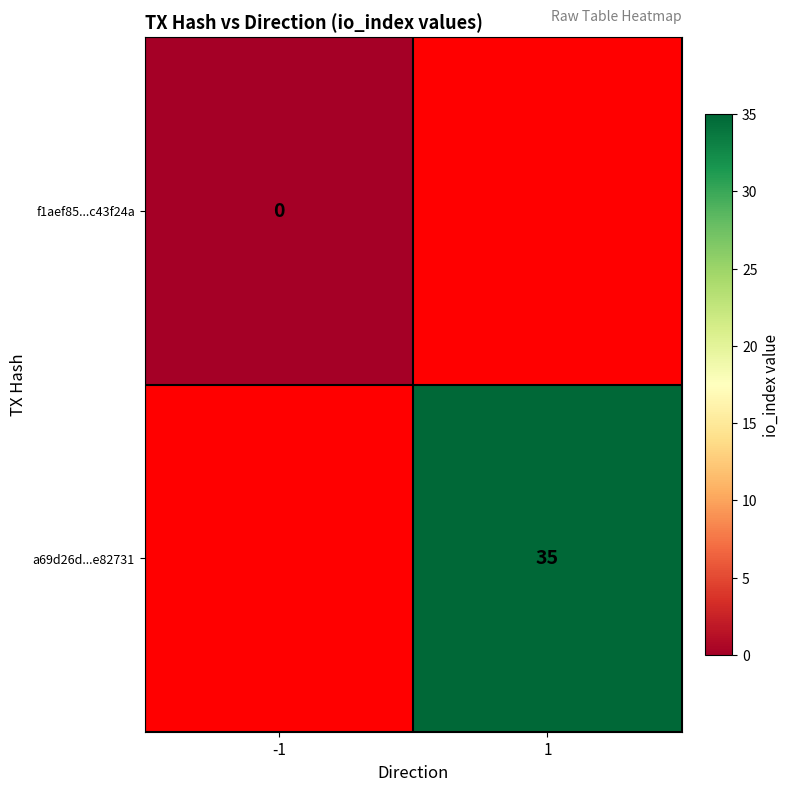

The a69d26d...e82731 series shows 52 at 1. True or false?

False